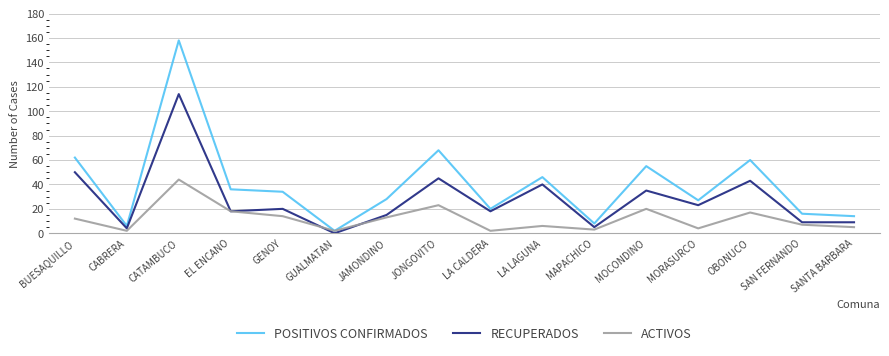

At how many categories does at least one series exceed 95?

1